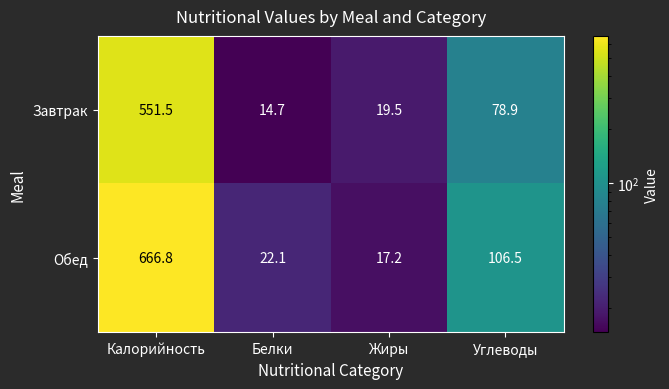

Reading left to right, what are all the values shown in this chart?

Завтрак: 551.5	14.7	19.5	78.9
Обед: 666.8	22.1	17.2	106.5